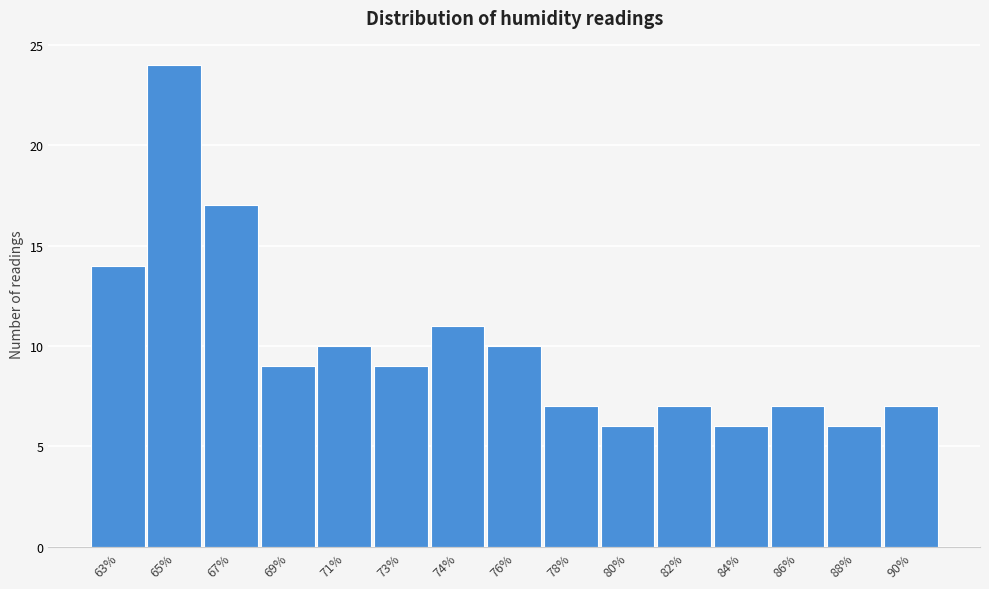

Reading left to right, extract all data points from this chart.

14	24	17	9	10	9	11	10	7	6	7	6	7	6	7